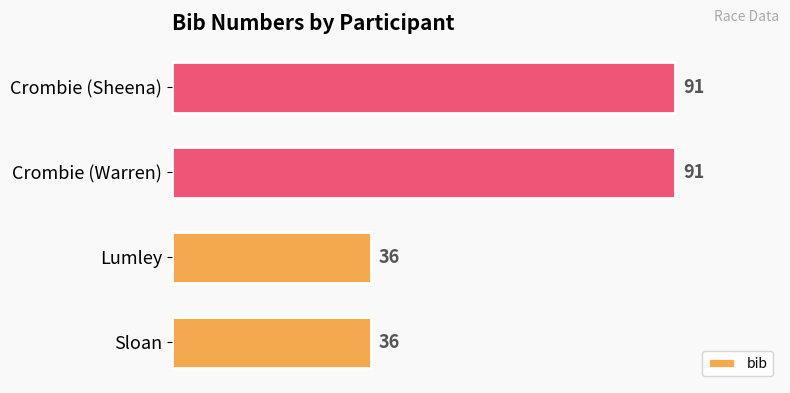

What is the greatest value displayed?

91